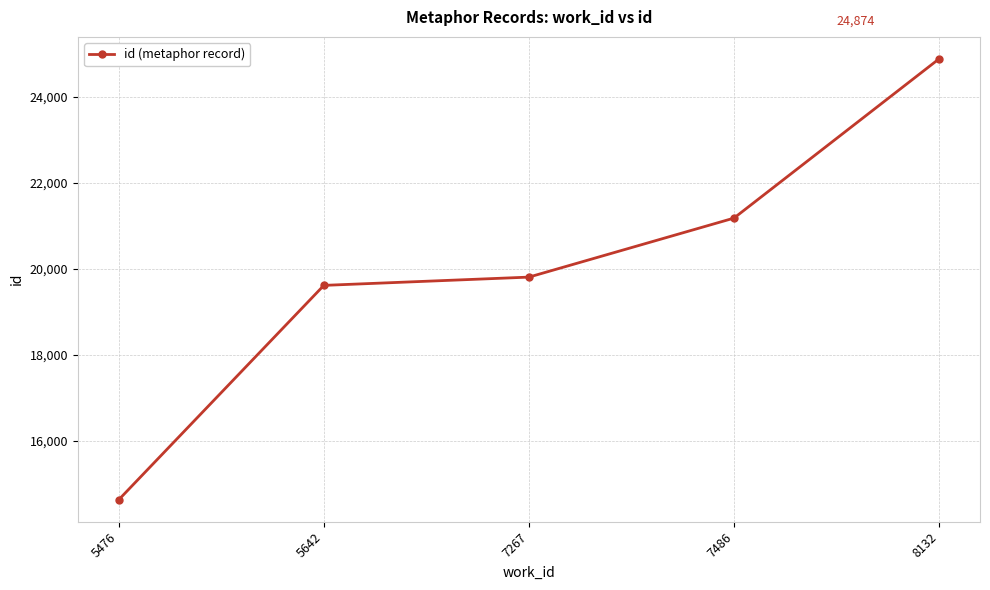

What is the average value?

20023